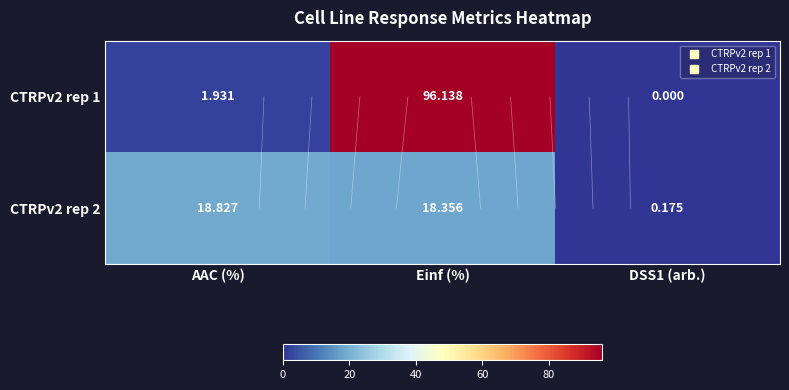

List the labels in order of CTRPv2 rep 2 value, smallest first.

DSS1 (arb.), Einf (%), AAC (%)